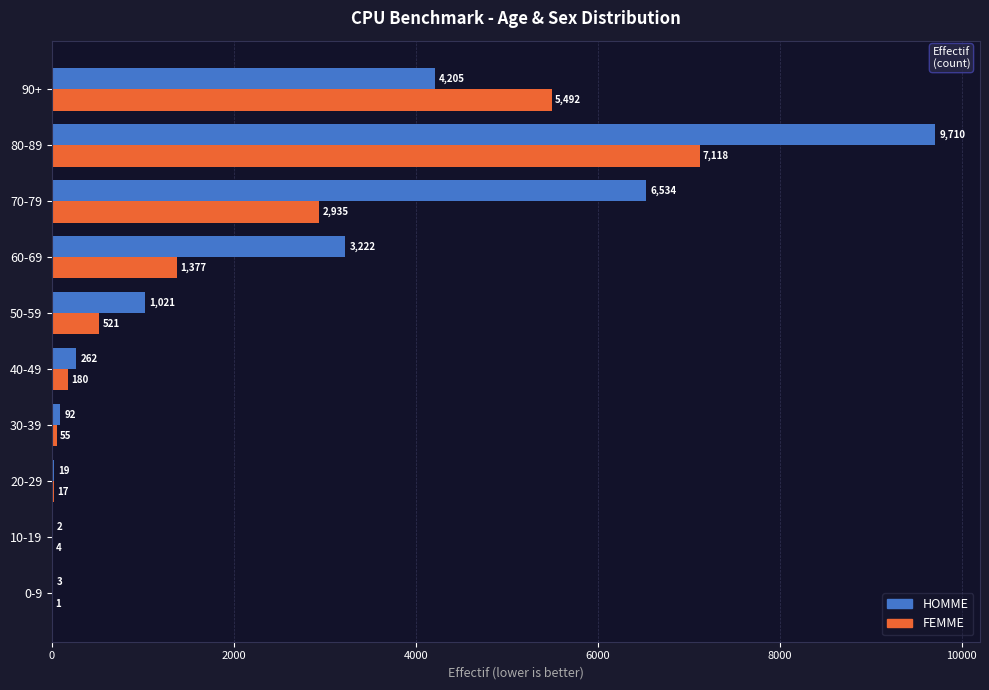

What is the sum of all HOMME values?

25070